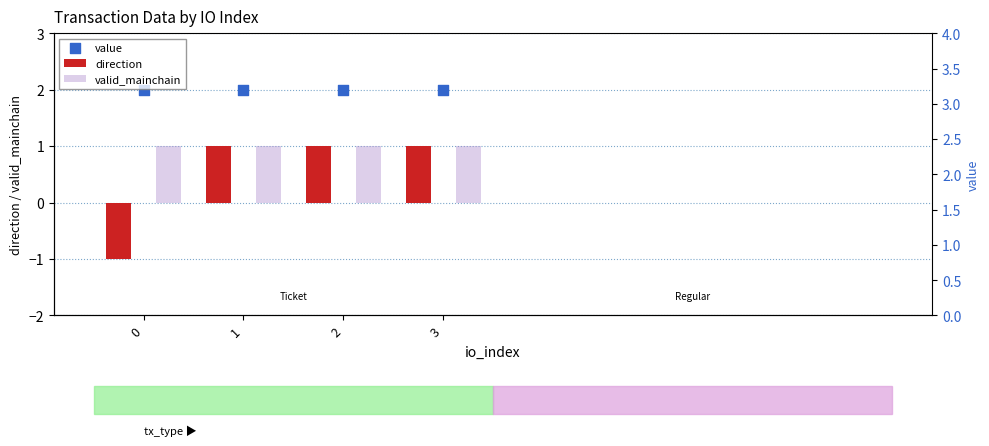

Which series reaches the maximum Y coordinate?

value